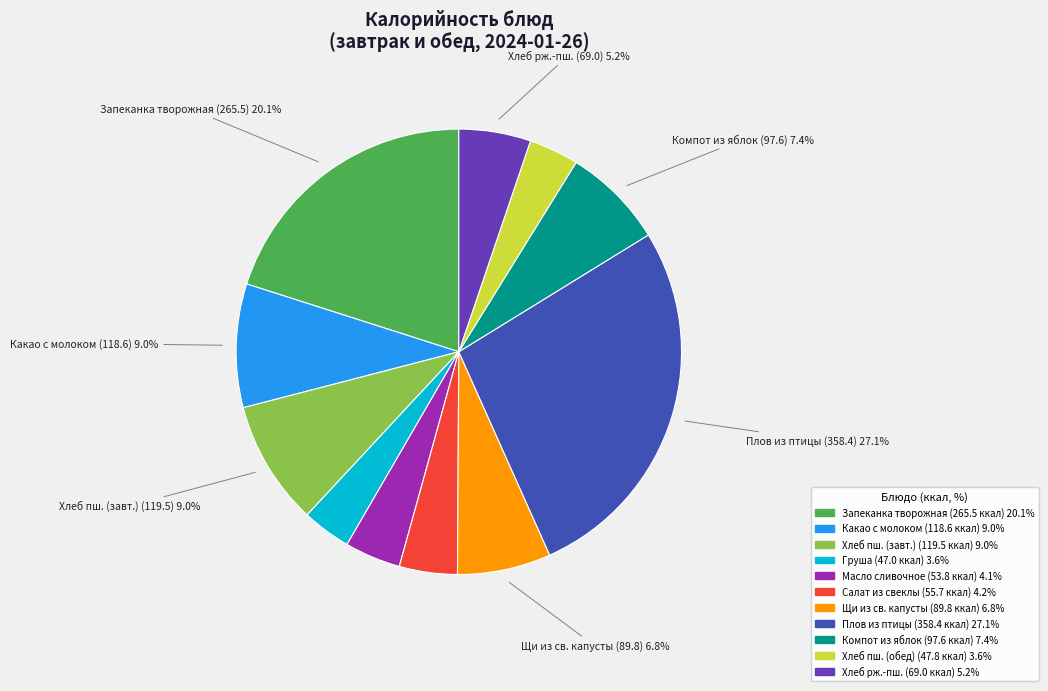

Is there any slice that represents more than half of the pie?

No